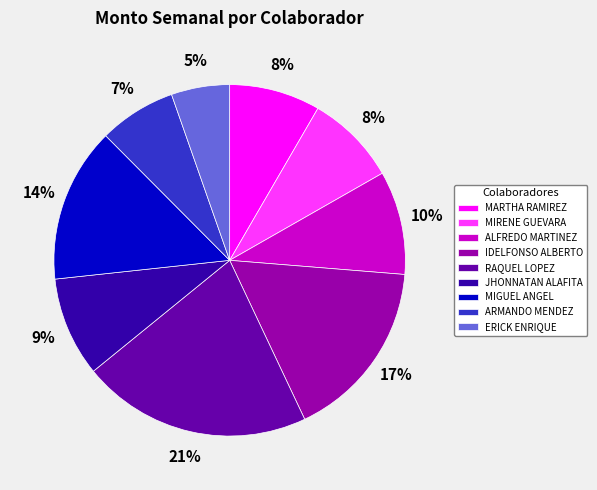

Is there a majority slice in this chart?

No